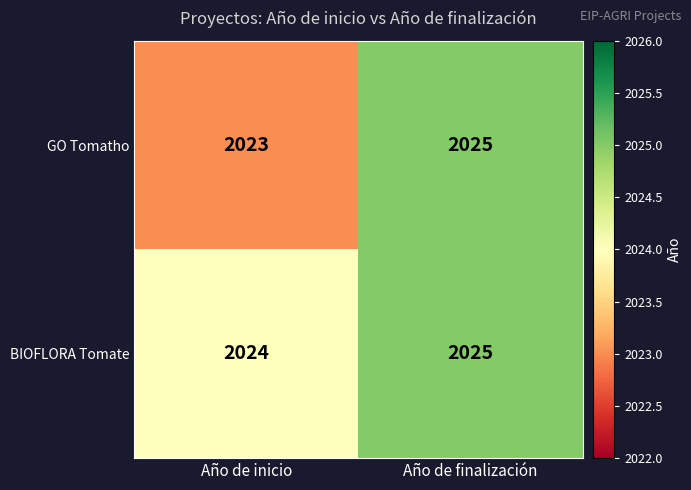

True or false: BIOFLORA Tomate has a value of 2025 at Año de finalización.

True